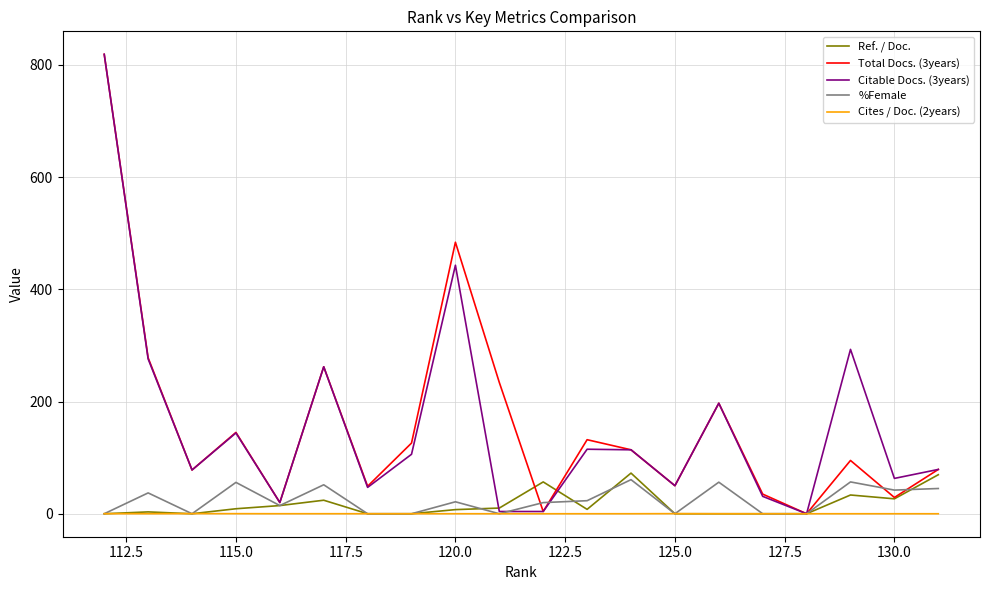

What is the sum of all Total Docs. (3years) values?

3230.0